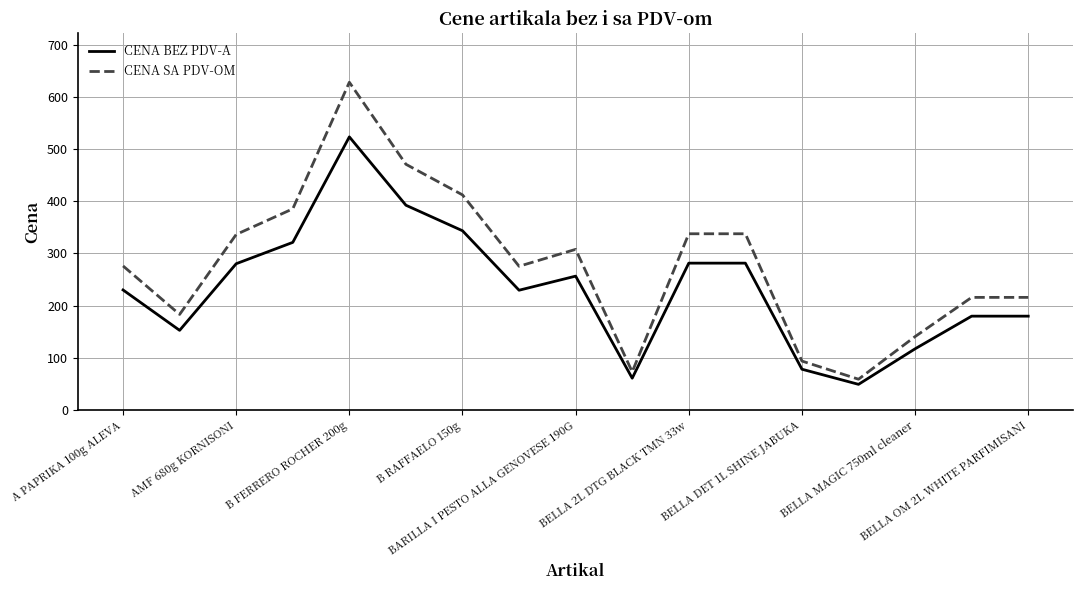

What is the smallest value displayed?

49.2